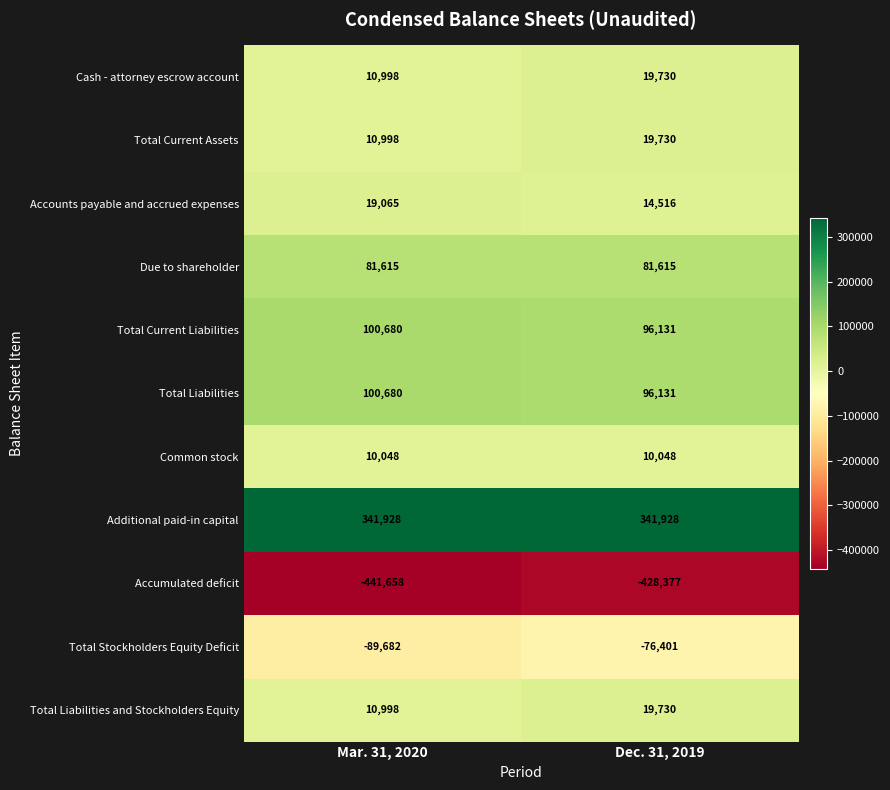

Reading left to right, extract all data points from this chart.

Cash - attorney escrow account: Mar. 31, 2020=10998	Dec. 31, 2019=19730
Total Current Assets: Mar. 31, 2020=10998	Dec. 31, 2019=19730
Accounts payable and accrued expenses: Mar. 31, 2020=19065	Dec. 31, 2019=14516
Due to shareholder: Mar. 31, 2020=81615	Dec. 31, 2019=81615
Total Current Liabilities: Mar. 31, 2020=100680	Dec. 31, 2019=96131
Total Liabilities: Mar. 31, 2020=100680	Dec. 31, 2019=96131
Common stock: Mar. 31, 2020=10048	Dec. 31, 2019=10048
Additional paid-in capital: Mar. 31, 2020=341928	Dec. 31, 2019=341928
Accumulated deficit: Mar. 31, 2020=-441658	Dec. 31, 2019=-428377
Total Stockholders Equity Deficit: Mar. 31, 2020=-89682	Dec. 31, 2019=-76401
Total Liabilities and Stockholders Equity: Mar. 31, 2020=10998	Dec. 31, 2019=19730